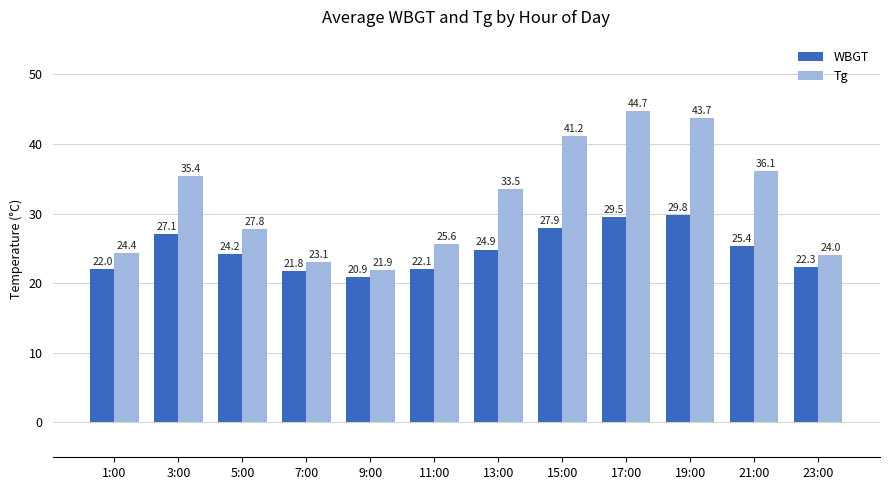

Rank the series at 19:00 from lowest to highest value.

WBGT, Tg